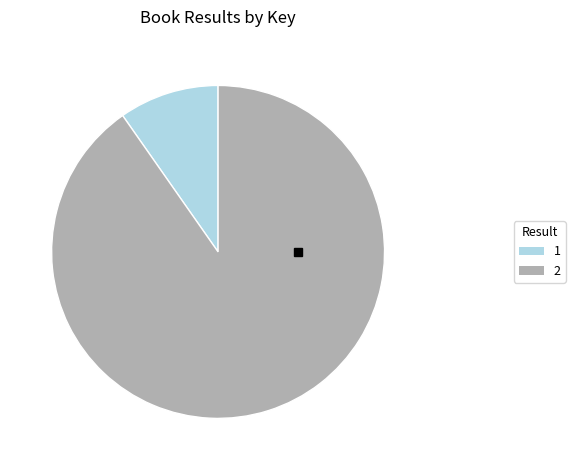

What is the ratio of the value at 2 to the value at 1?

9.3